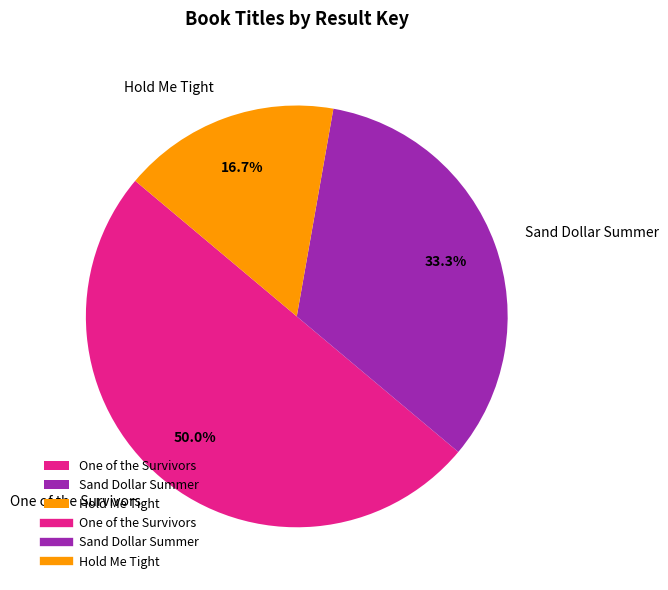

To the nearest percent, what is the difference between the largest and smallest slice percentages?

33%